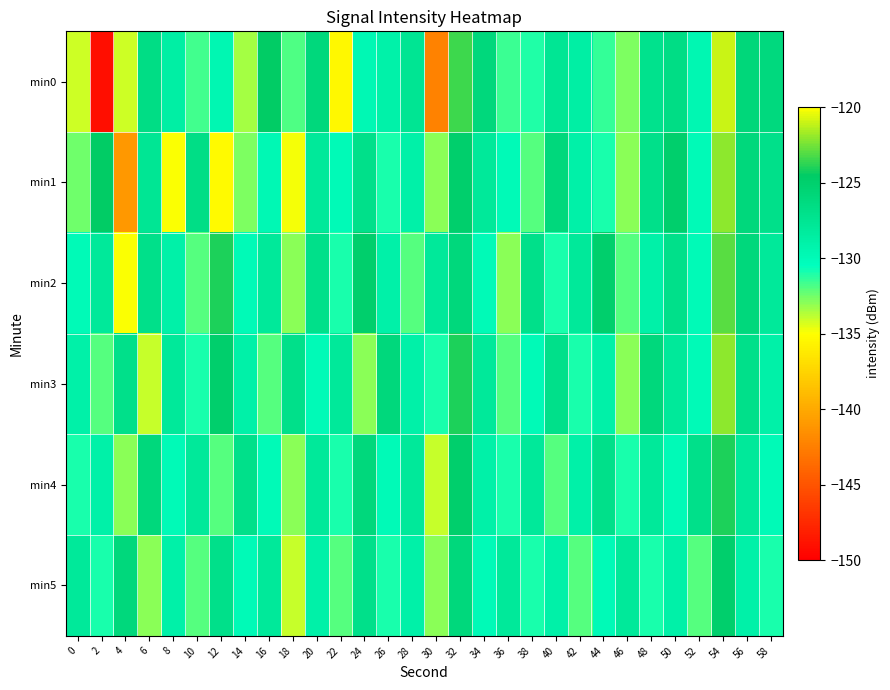

Reading left to right, transcribe all the data shown in this chart.

min0: 0=-134.1	2=-149.1	4=-134.1	6=-126.7	8=-128.7	10=-131.6	12=-129.7	14=-133.4	16=-124.6	18=-131.9	20=-126.0	22=-135.5	24=-129.7	26=-129.1	28=-127.5	30=-142.3	32=-123.4	34=-126.0	36=-131.6	38=-131.1	40=-127.6	42=-128.8	44=-131.4	46=-132.8	48=-127.2	50=-126.6	52=-129.7	54=-121.0	56=-125.9	58=-126.2
min1: 0=-132.4	2=-124.6	4=-141.0	6=-127.6	8=-134.9	10=-126.7	12=-135.3	14=-132.7	16=-129.8	18=-134.8	20=-128.0	22=-130.0	24=-127.0	26=-131.0	28=-129.0	30=-133.0	32=-125.0	34=-128.0	36=-130.0	38=-132.0	40=-126.0	42=-129.0	44=-131.0	46=-133.0	48=-127.0	50=-125.0	52=-130.0	54=-122.0	56=-126.0	58=-127.0
min2: 0=-130.0	2=-128.0	4=-135.0	6=-127.0	8=-129.0	10=-132.0	12=-124.0	14=-130.0	16=-128.0	18=-133.0	20=-127.0	22=-131.0	24=-125.0	26=-129.0	28=-132.0	30=-128.0	32=-126.0	34=-130.0	36=-133.0	38=-127.0	40=-131.0	42=-128.0	44=-125.0	46=-132.0	48=-129.0	50=-127.0	52=-130.0	54=-123.0	56=-126.0	58=-128.0
min3: 0=-129.0	2=-132.0	4=-127.0	6=-134.0	8=-128.0	10=-131.0	12=-125.0	14=-129.0	16=-132.0	18=-127.0	20=-130.0	22=-128.0	24=-133.0	26=-126.0	28=-129.0	30=-131.0	32=-124.0	34=-128.0	36=-132.0	38=-130.0	40=-127.0	42=-131.0	44=-129.0	46=-133.0	48=-126.0	50=-128.0	52=-130.0	54=-122.0	56=-127.0	58=-129.0
min4: 0=-131.0	2=-129.0	4=-133.0	6=-126.0	8=-130.0	10=-128.0	12=-132.0	14=-127.0	16=-130.0	18=-133.0	20=-128.0	22=-131.0	24=-126.0	26=-130.0	28=-128.0	30=-134.0	32=-125.0	34=-129.0	36=-131.0	38=-128.0	40=-132.0	42=-129.0	44=-127.0	46=-131.0	48=-128.0	50=-130.0	52=-127.0	54=-124.0	56=-128.0	58=-130.0
min5: 0=-128.0	2=-131.0	4=-126.0	6=-133.0	8=-129.0	10=-132.0	12=-127.0	14=-130.0	16=-128.0	18=-134.0	20=-129.0	22=-132.0	24=-127.0	26=-131.0	28=-129.0	30=-133.0	32=-126.0	34=-130.0	36=-128.0	38=-131.0	40=-129.0	42=-132.0	44=-130.0	46=-128.0	48=-131.0	50=-129.0	52=-132.0	54=-125.0	56=-129.0	58=-131.0